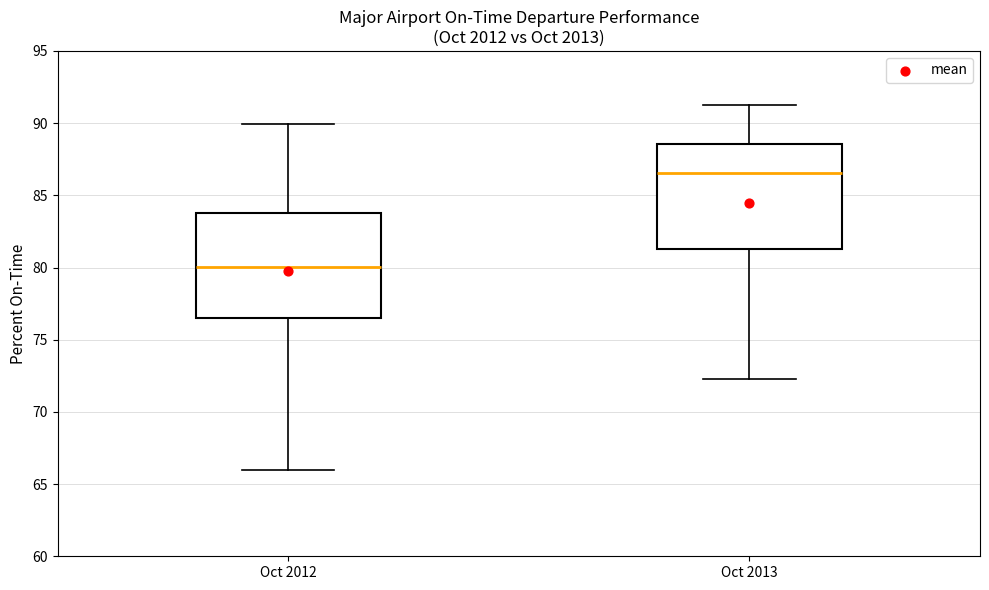

Reading left to right, read every box against the y-axis: the position of its median line, the range the box covers, and the ends of its whiskers. The values are not printed on the chart, so give them approximately, as read against the axis.

Oct 2012: median 80.0, box 76.5 to 84.0, whiskers 66.0 to 90.0
Oct 2013: median 86.5, box 81.5 to 88.5, whiskers 72.5 to 91.0